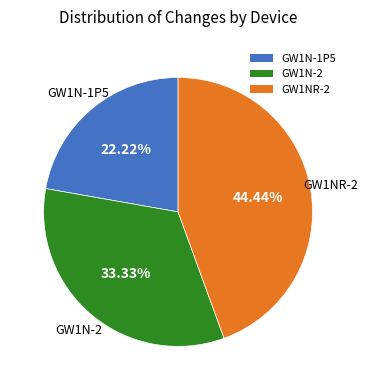

Does GW1N-1P5 represent more than half of the total?

No